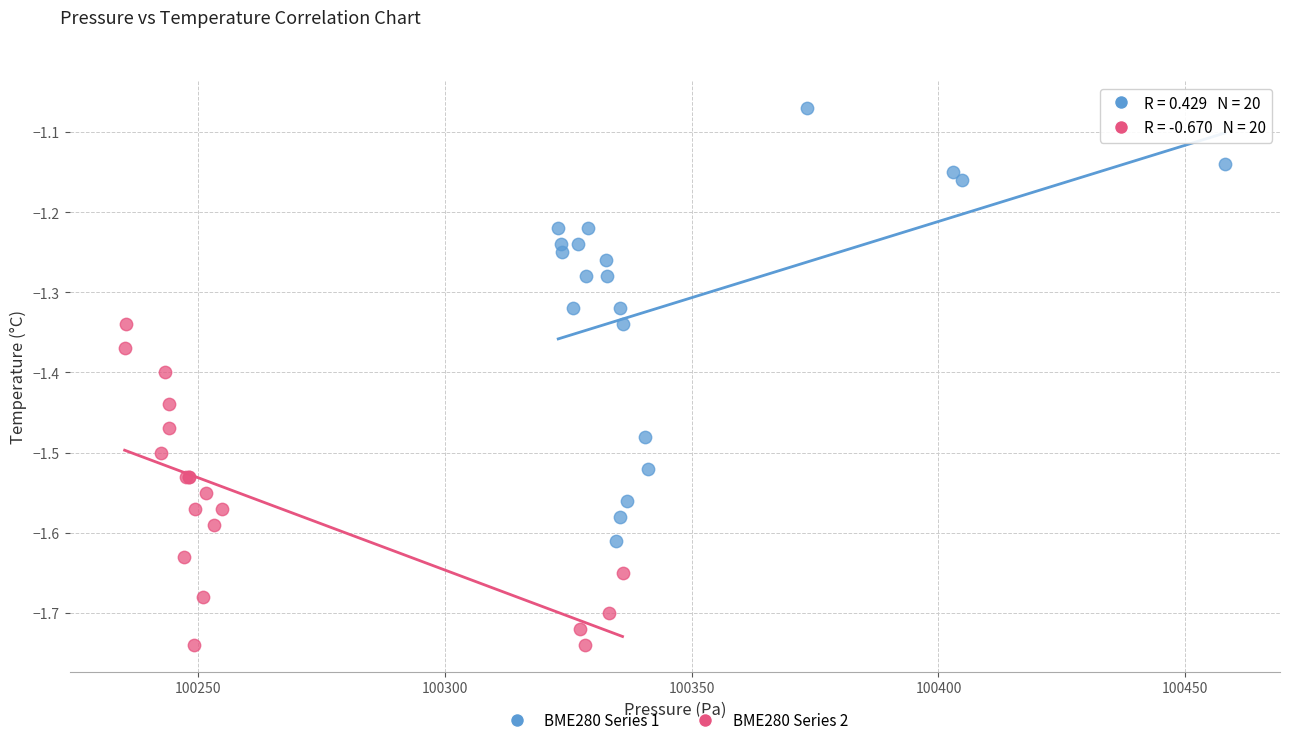

Which series contains the highest Y value?

BME280 Series 1